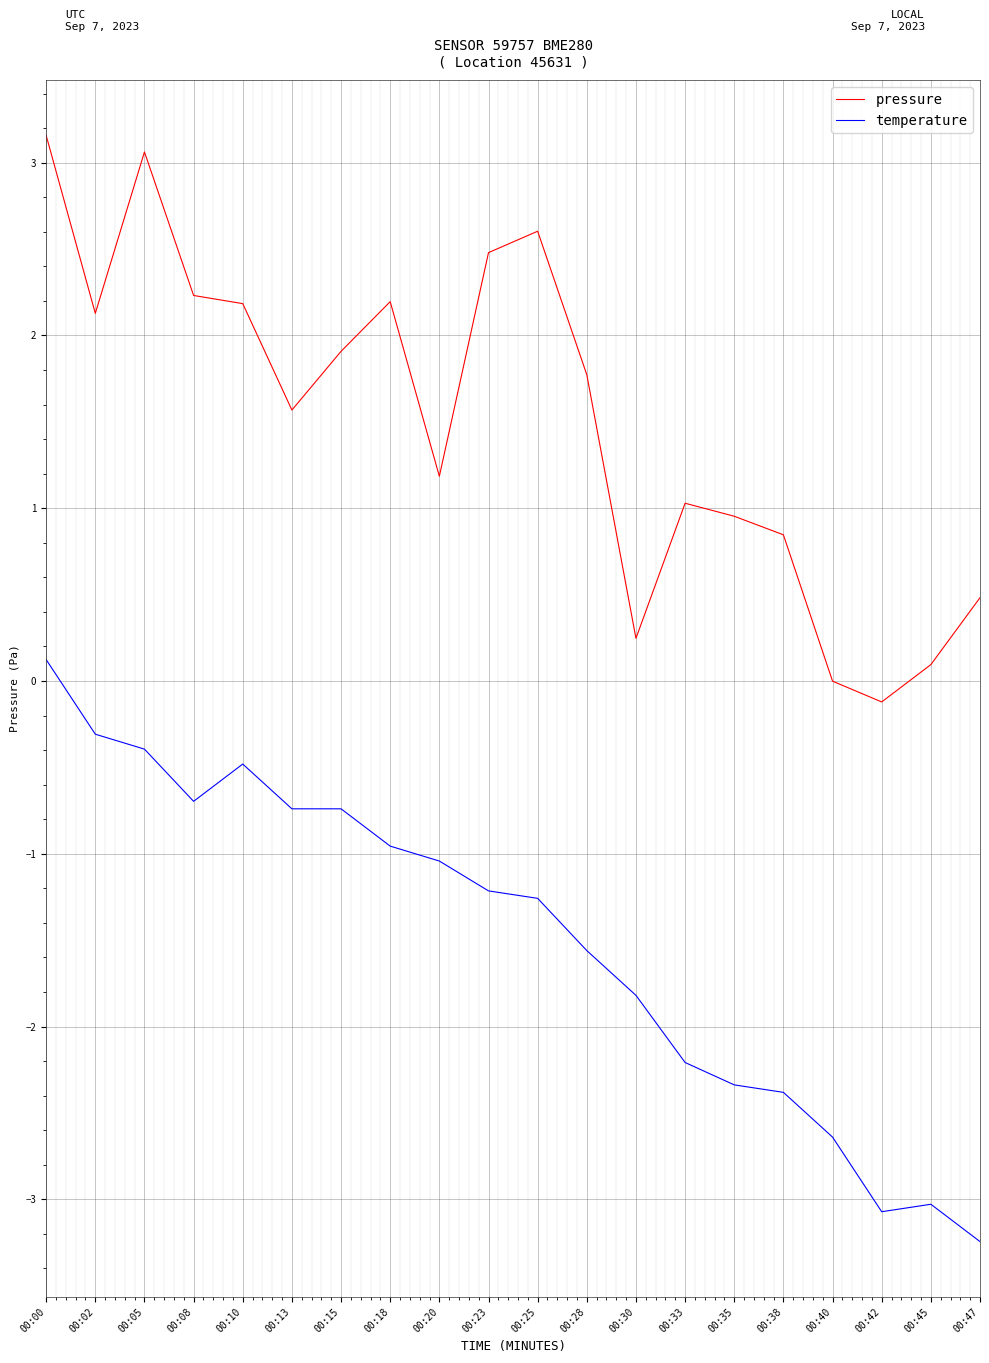

What is the difference between the highest and lowest values at 00:28?

3.3